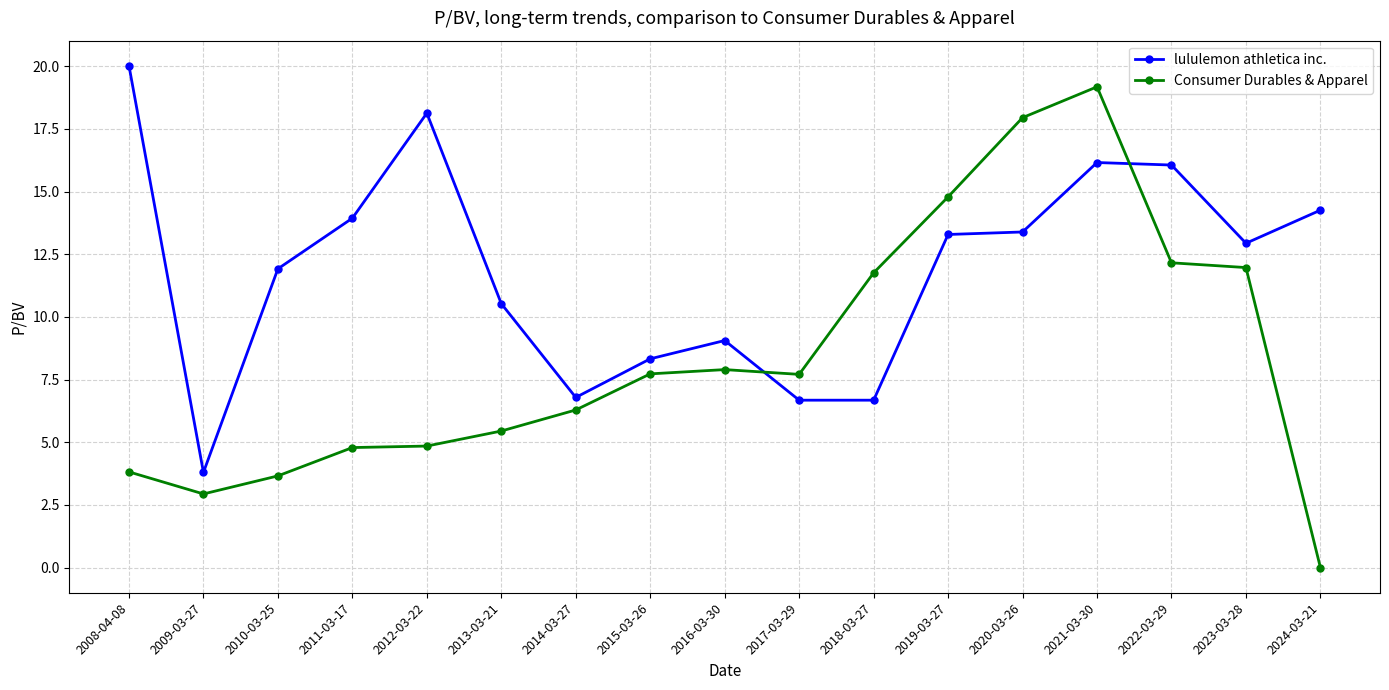

How many intersections are there between lululemon athletica inc. and Consumer Durables & Apparel?

2